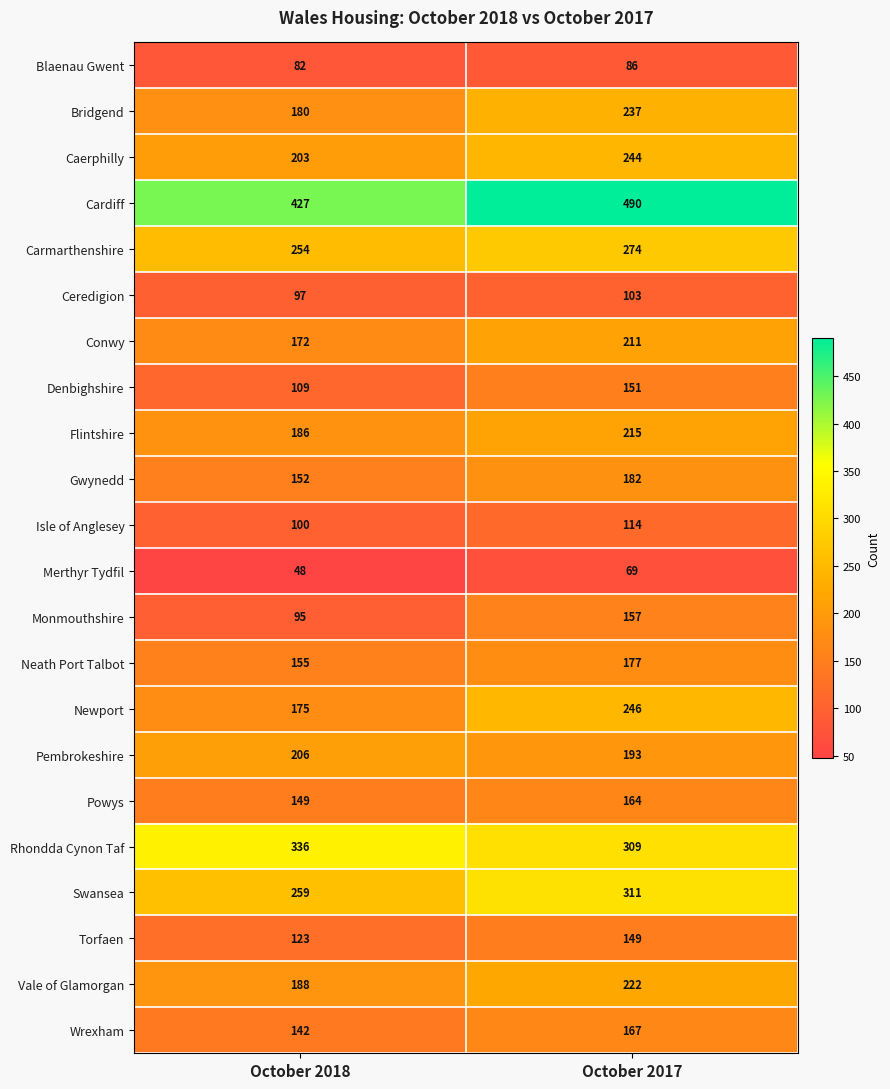

Read the Monmouthshire value at October 2017, to the nearest 10.

160